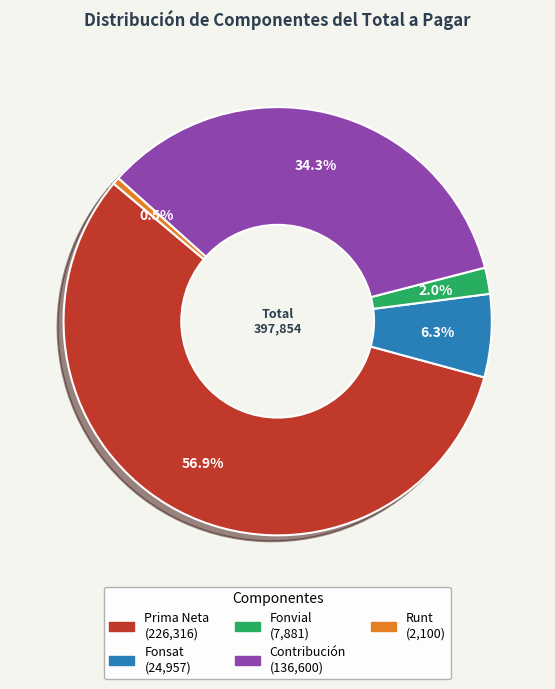

Is there a majority slice in this chart?

Yes